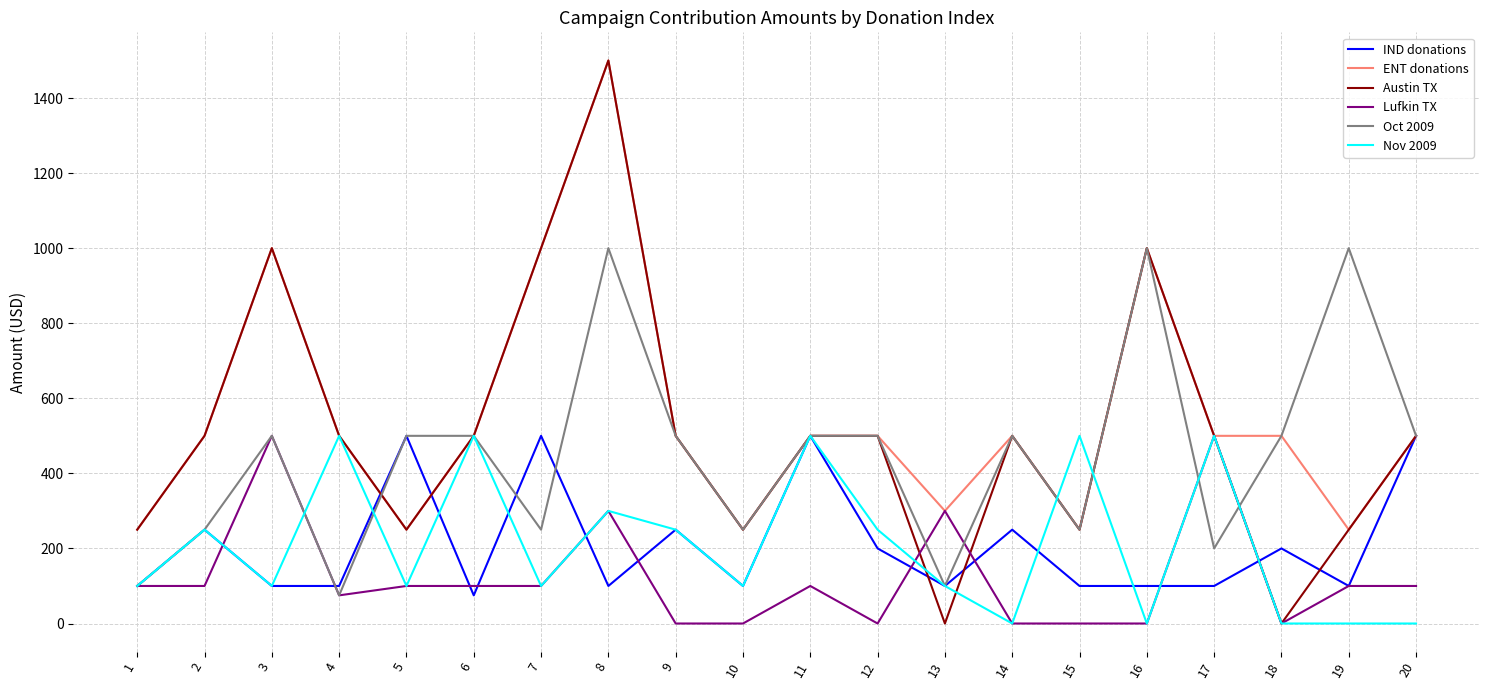

What is the sum of all Oct 2009 values?

8975